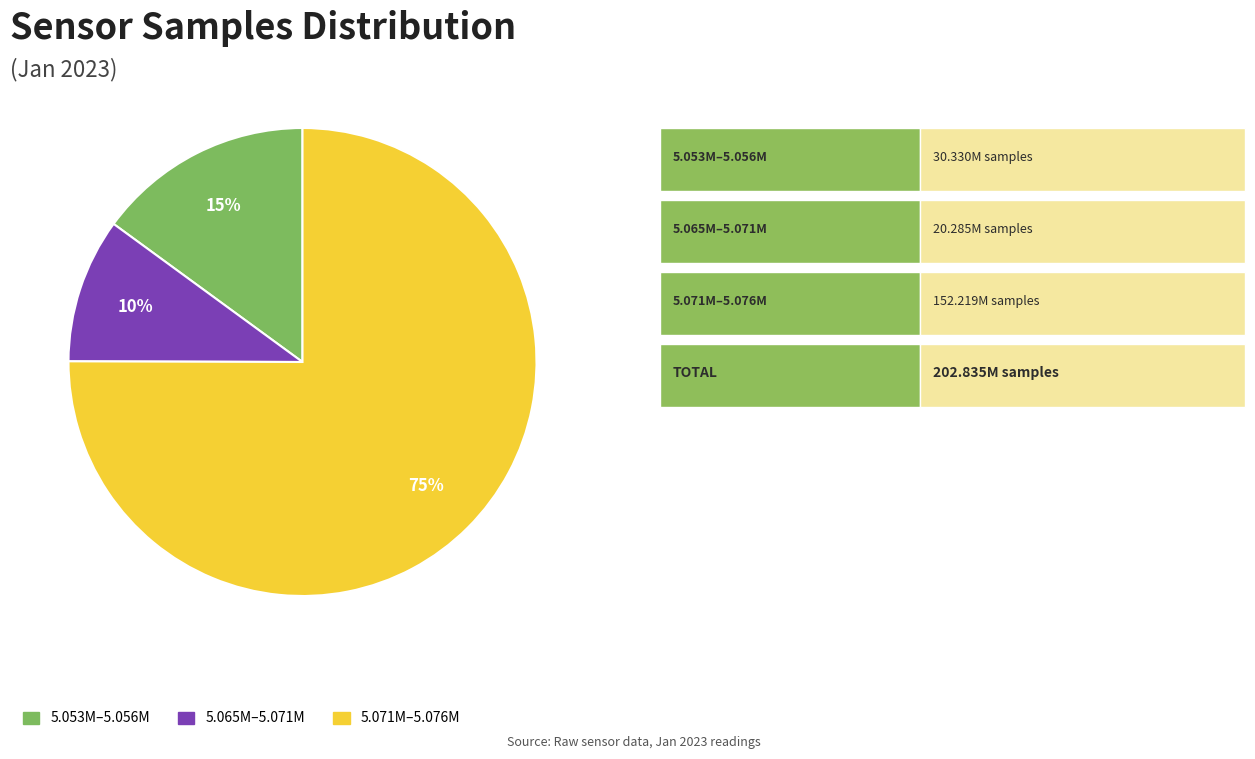

Combined, do 5.071M–5.076M and 5.053M–5.056M account for over 50%?

Yes